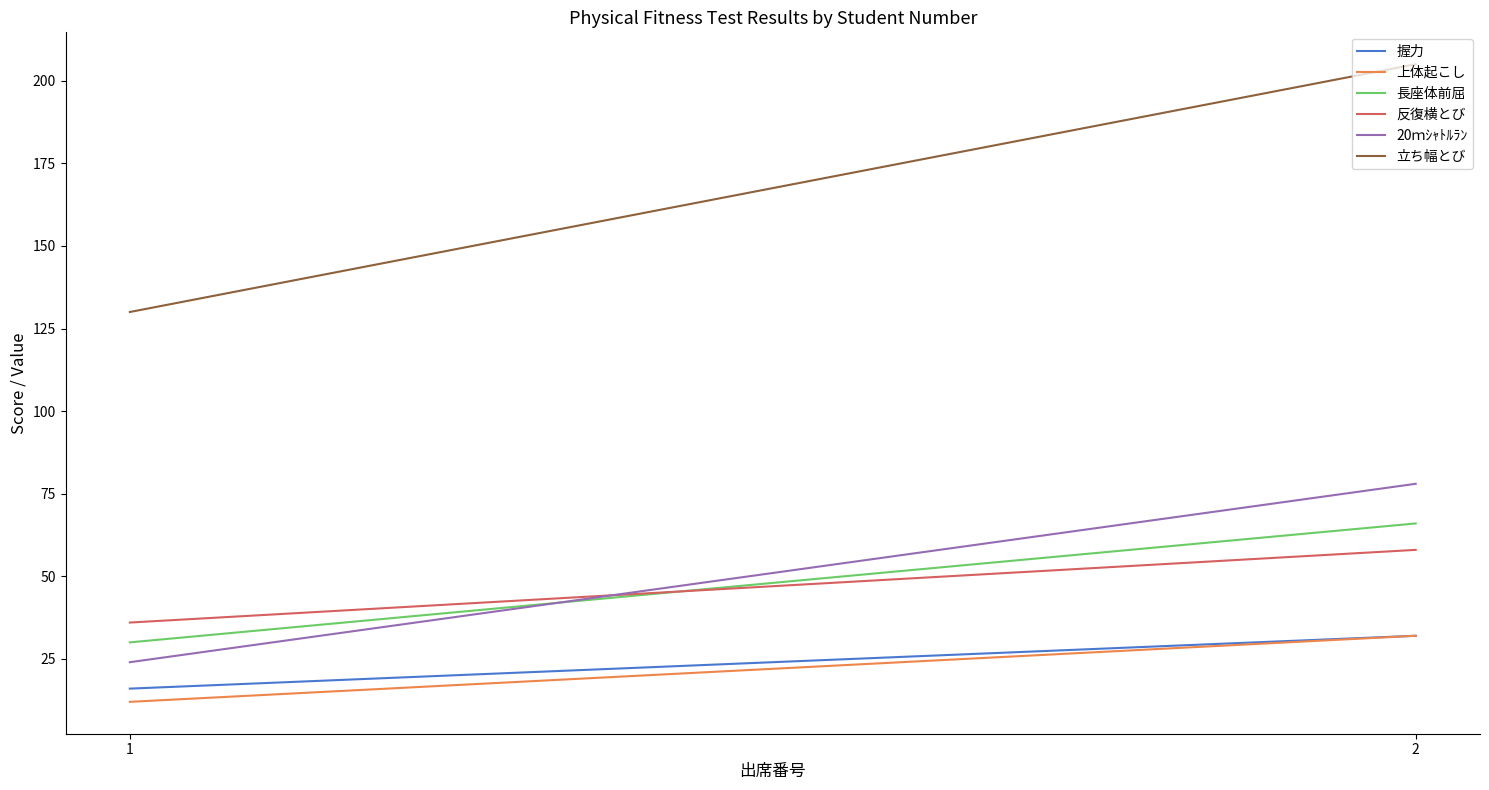

What is the sum of all 長座体前屈 values?

96